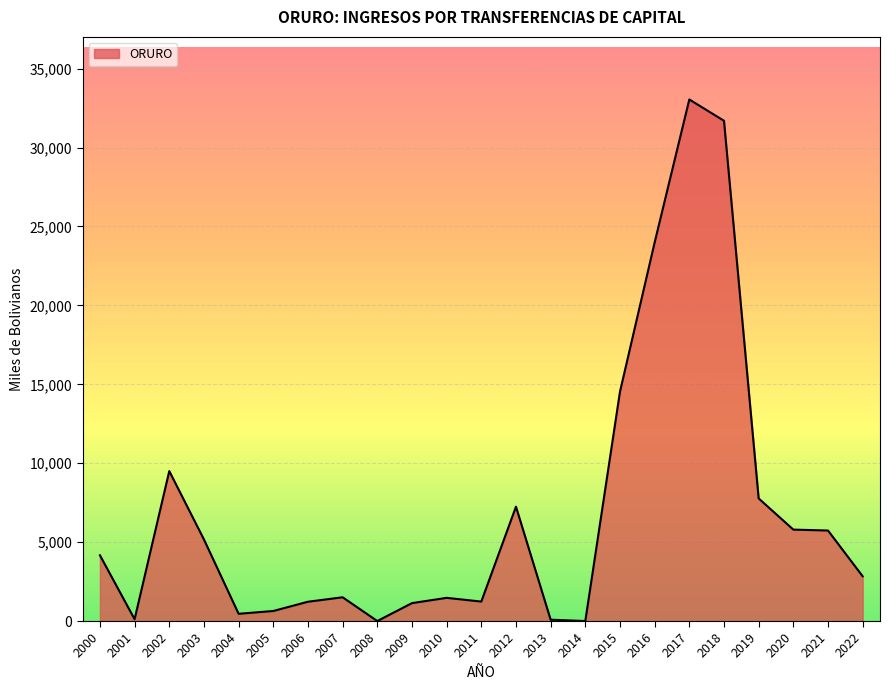

Approximately how many times larger is the value at 2015 compared to 2016?

0.6